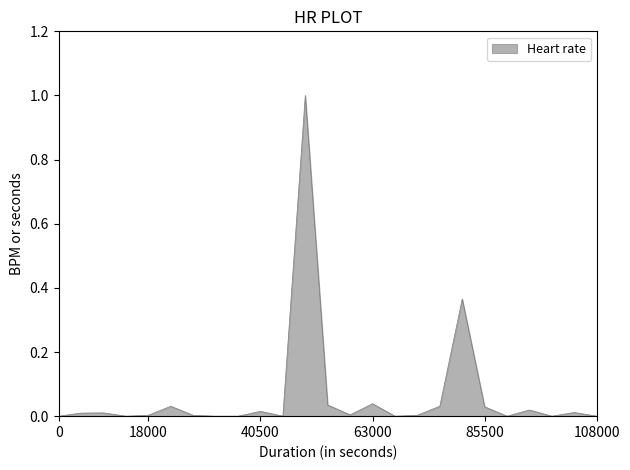

What is the difference between the maximum and minimum values?

1.0